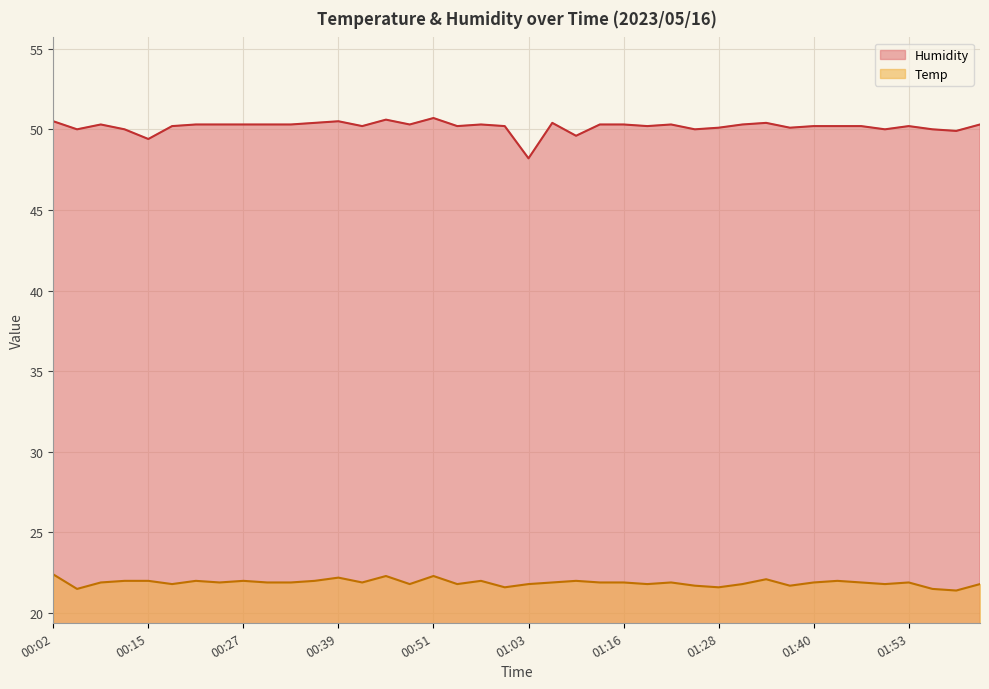

What is the greatest value displayed?

50.7